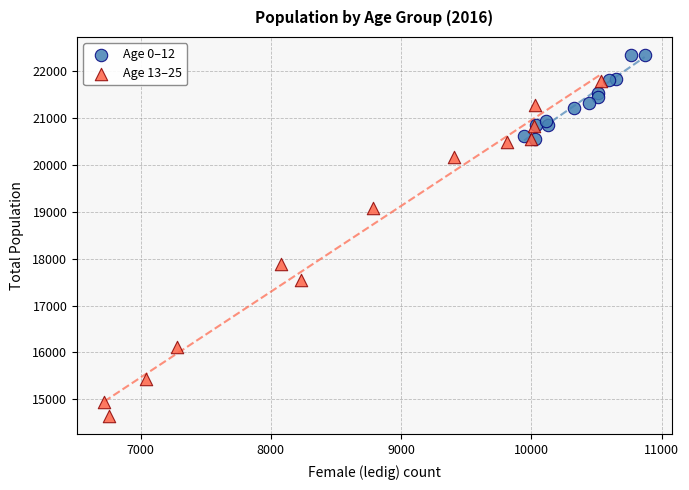

Which series reaches the maximum Y coordinate?

Age 0–12